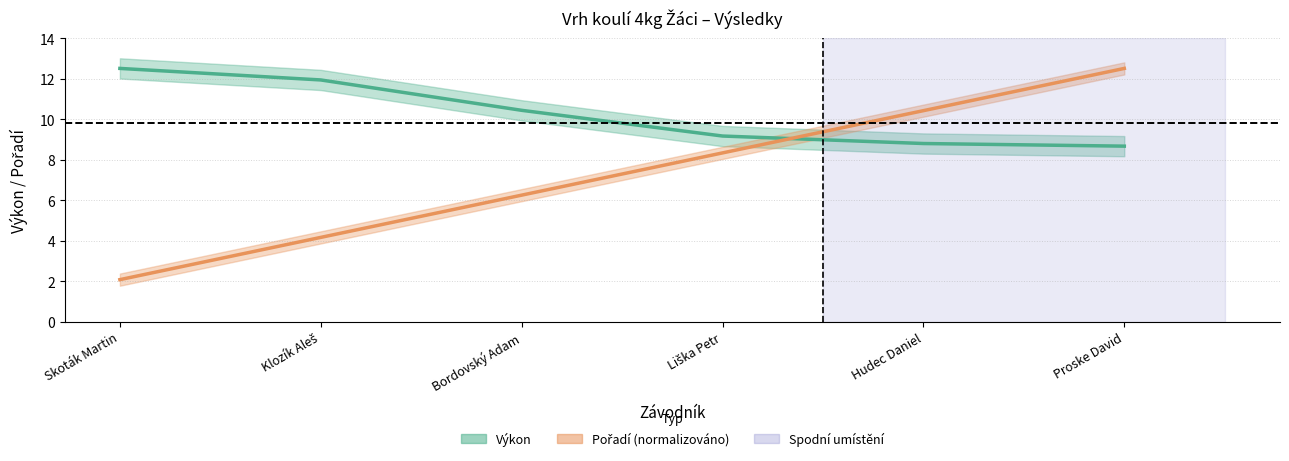

Does the chart have visible grid lines?

Yes